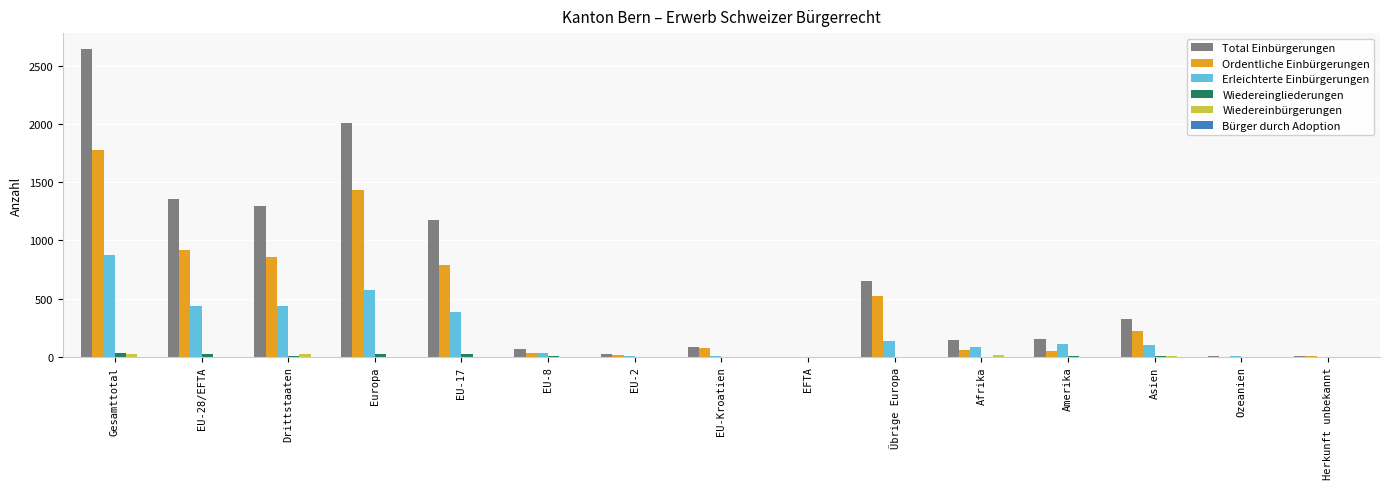

Between EU-8 and Übrige Europa, which series saw the biggest shift?

Total Einbürgerungen